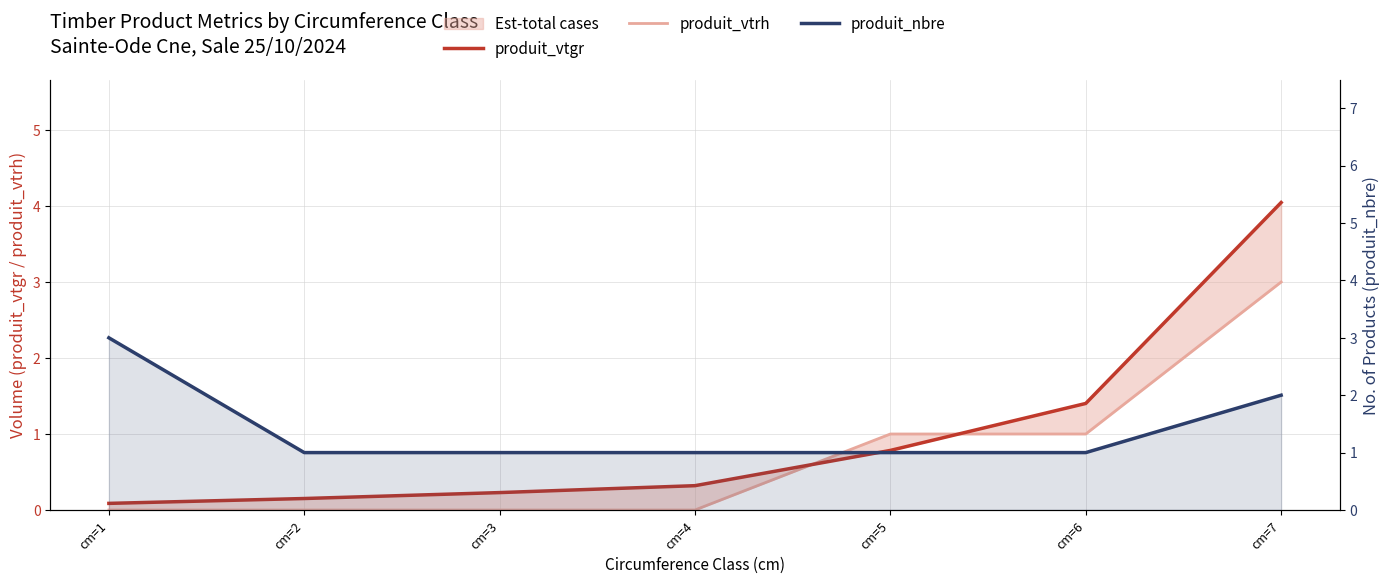

Which series has the largest total across all categories?

produit_nbre